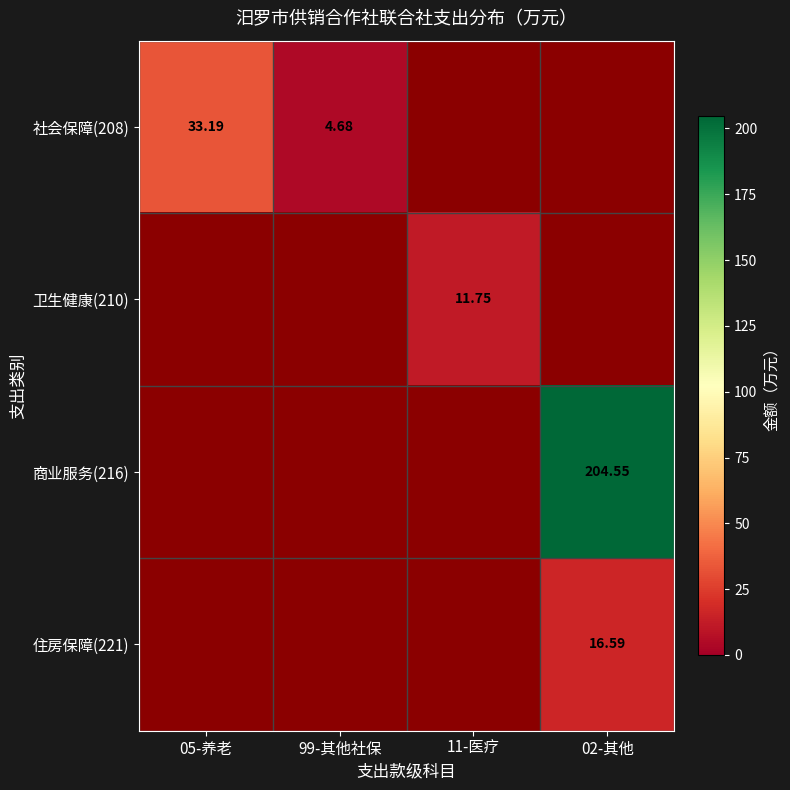

What is the minimum value shown in the chart?

4.7